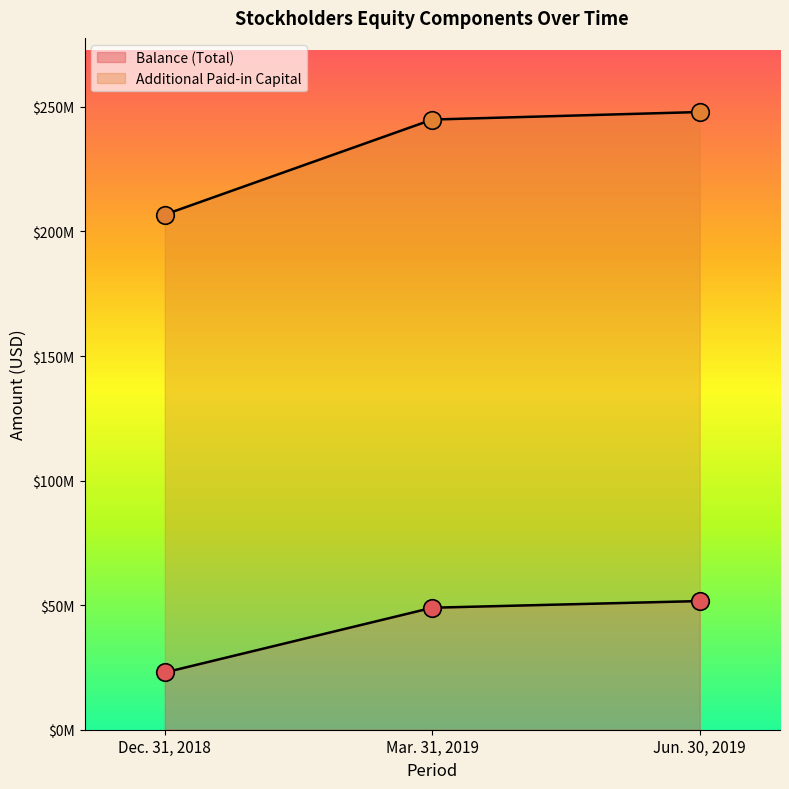

What is the total value across all series at Jun. 30, 2019?

299582000